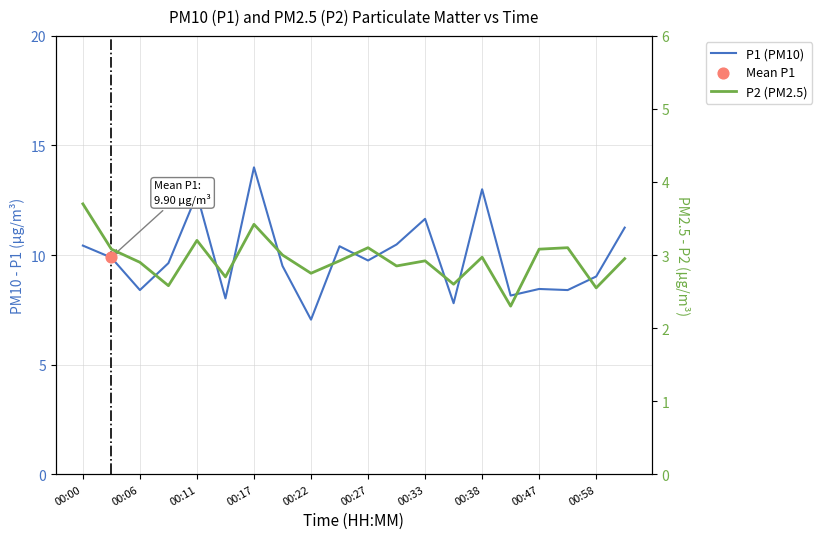

Is the value of P1 (PM10) at 00:17 greater than the value of P2 (PM2.5) at 00:06?

Yes